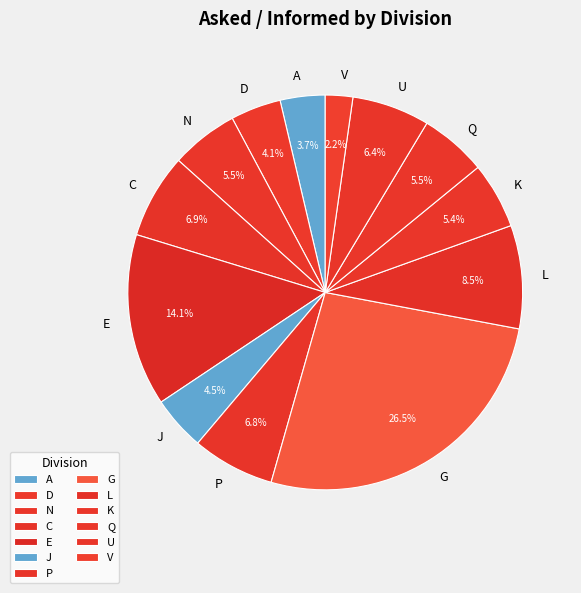

Combined, do E and D account for over 50%?

No